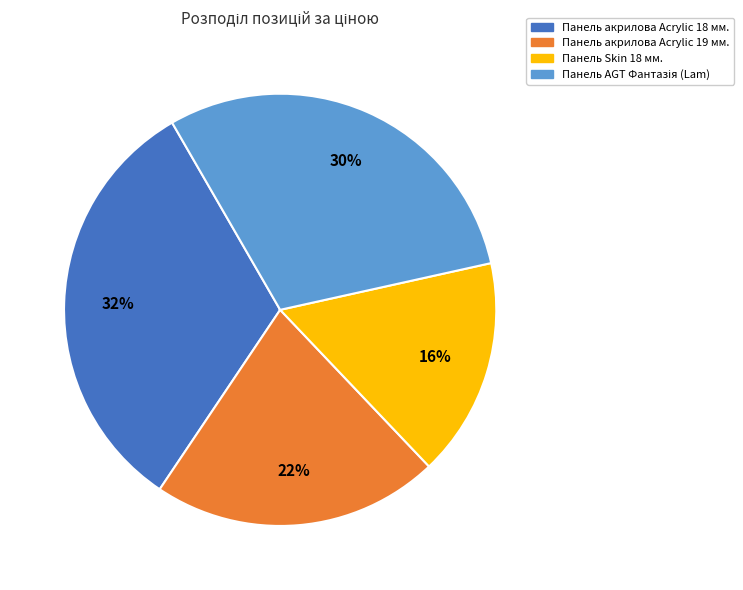

Between Панель акрилова Acrylic 19 мм. and Панель Skin 18 мм., which is larger?

Панель акрилова Acrylic 19 мм.